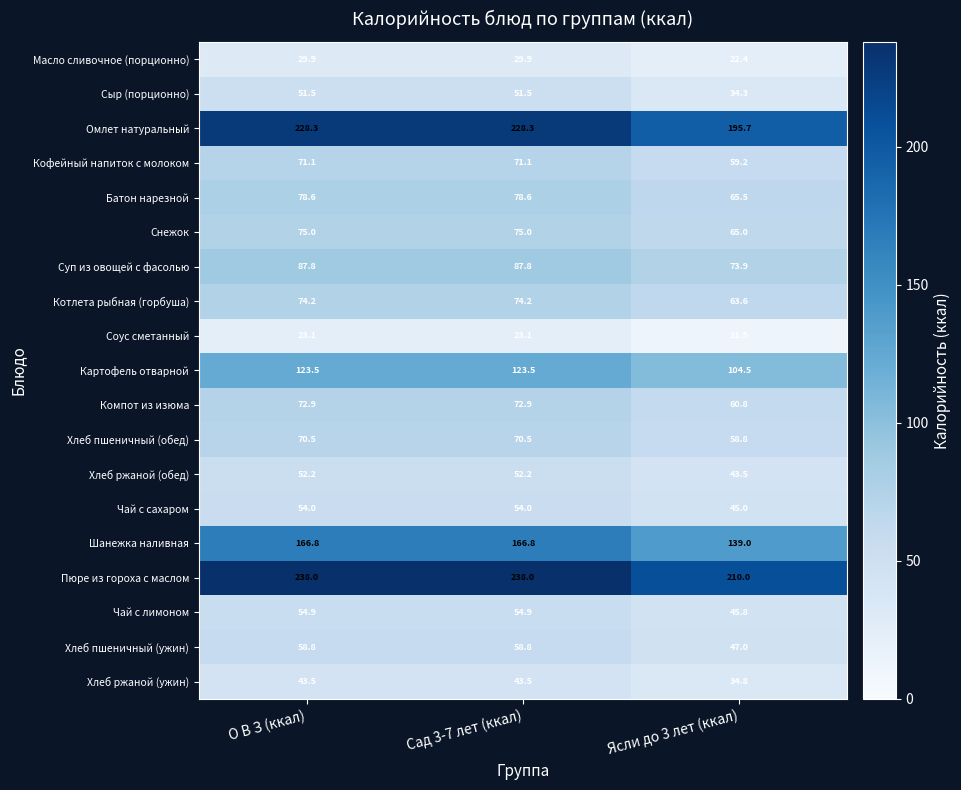

What is the minimum value for Кофейный напиток с молоком?

59.2